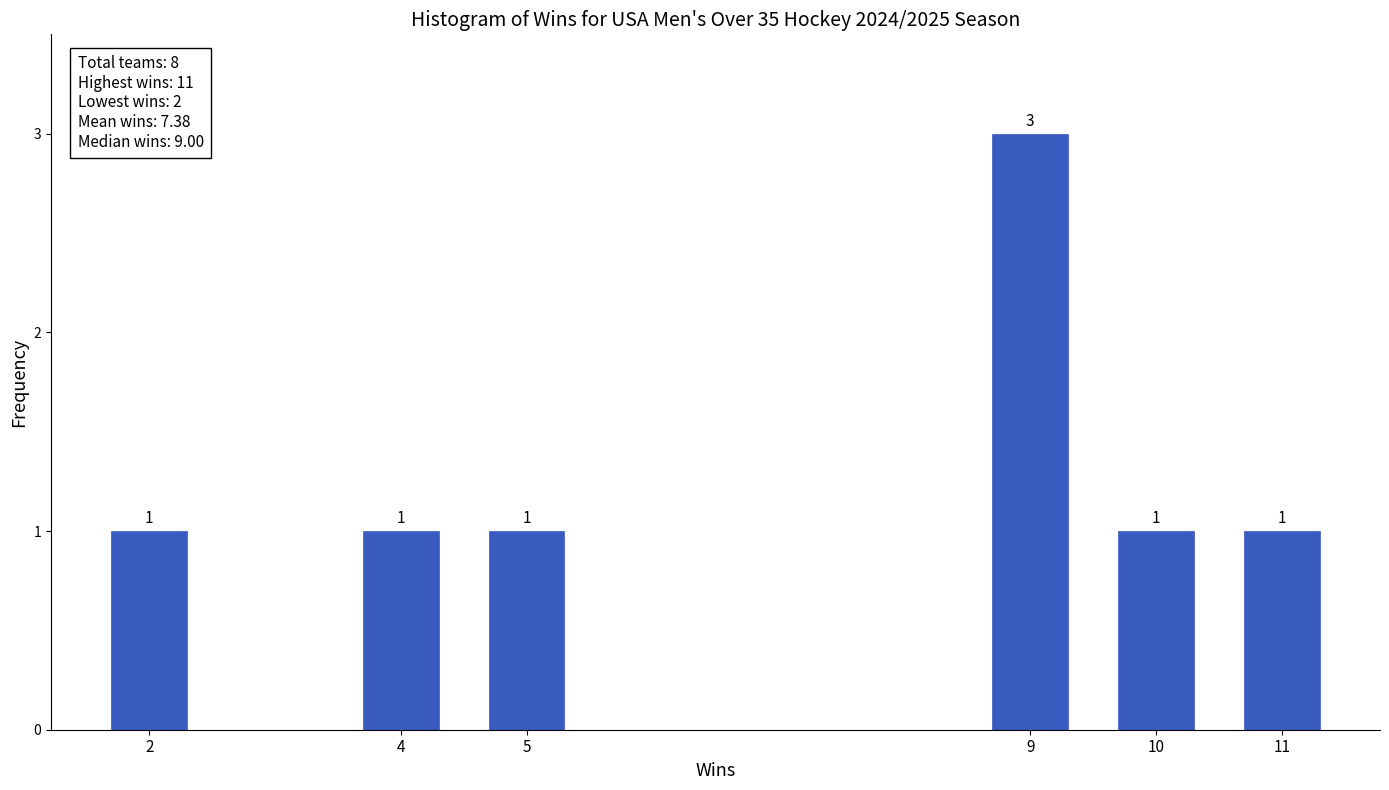

Reading left to right, extract all data points from this chart.

2=1	4=1	5=1	9=3	10=1	11=1